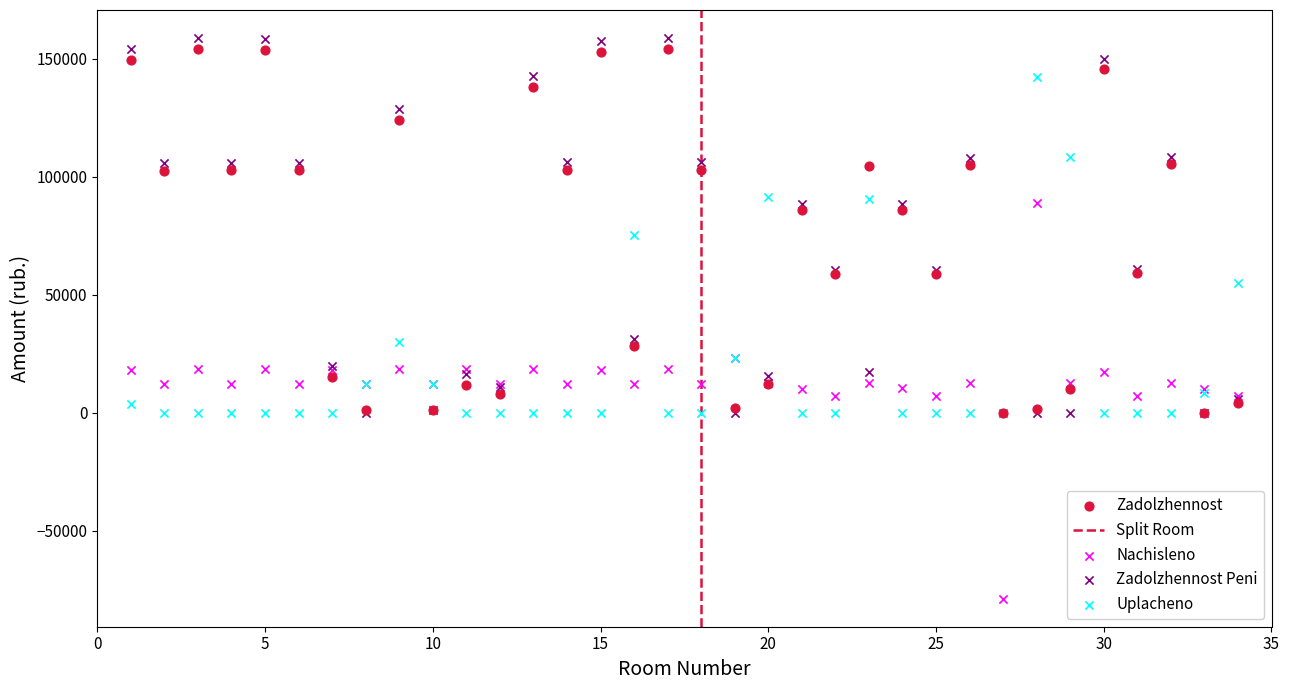

Which series has the widest spread of Y values?

Nachisleno